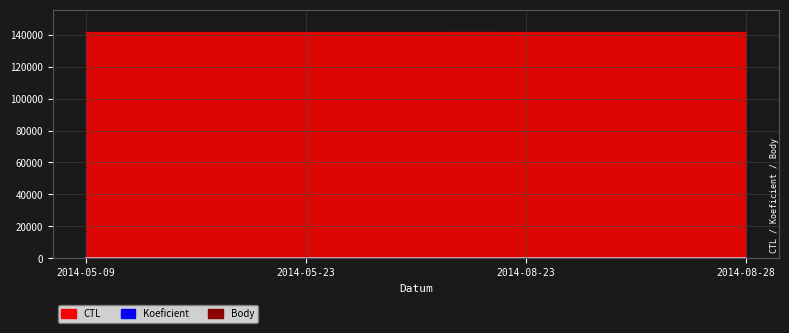

How many data points does each series have?

4